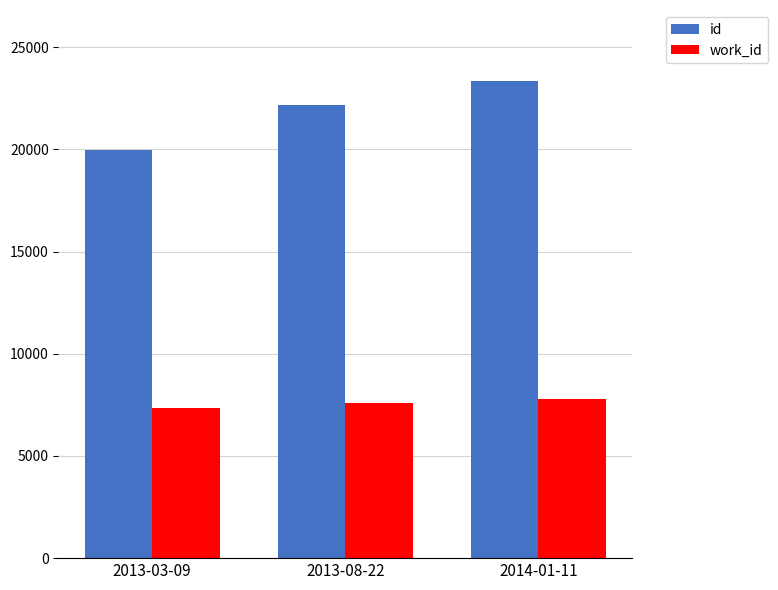

How many data points in work_id are less than 7585?

1